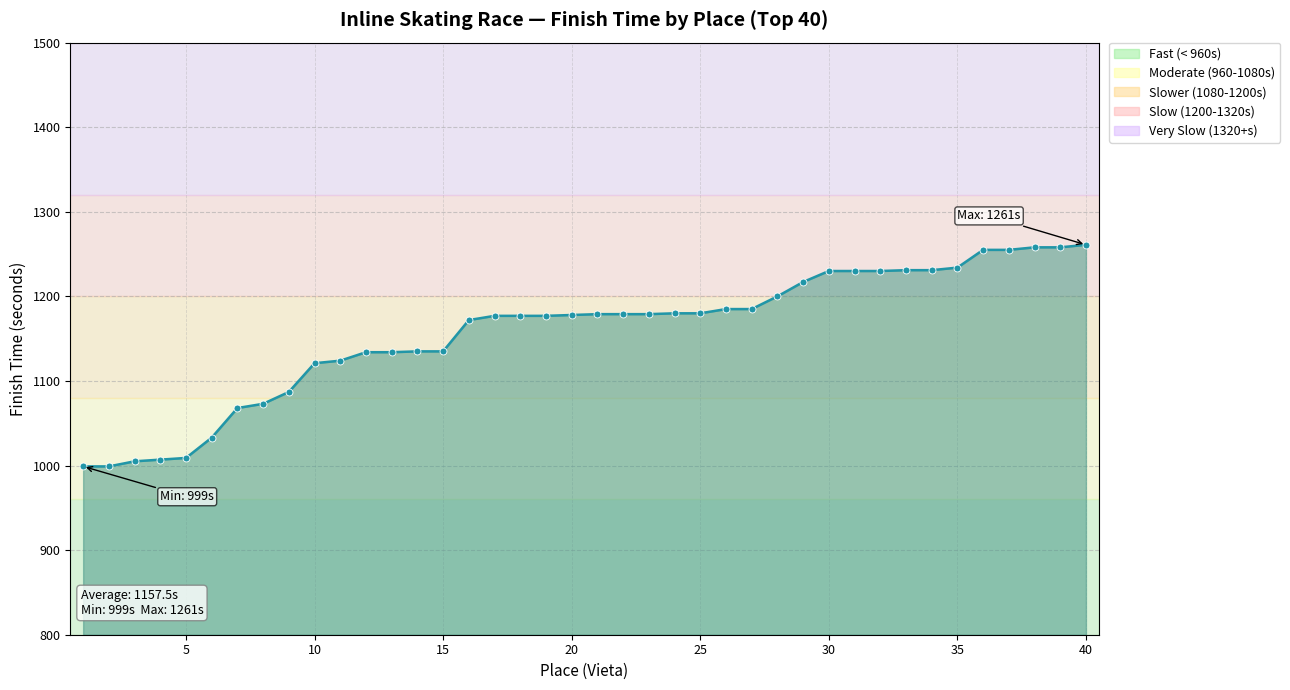

What is the maximum value shown in the chart?

1261